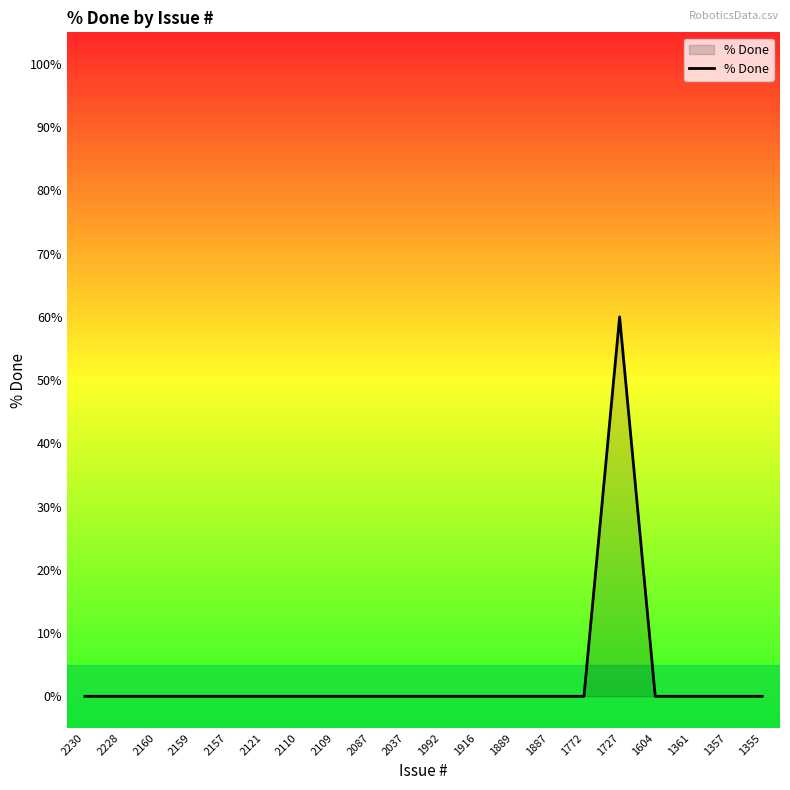

At which category does the chart reach its peak across all series?

1727